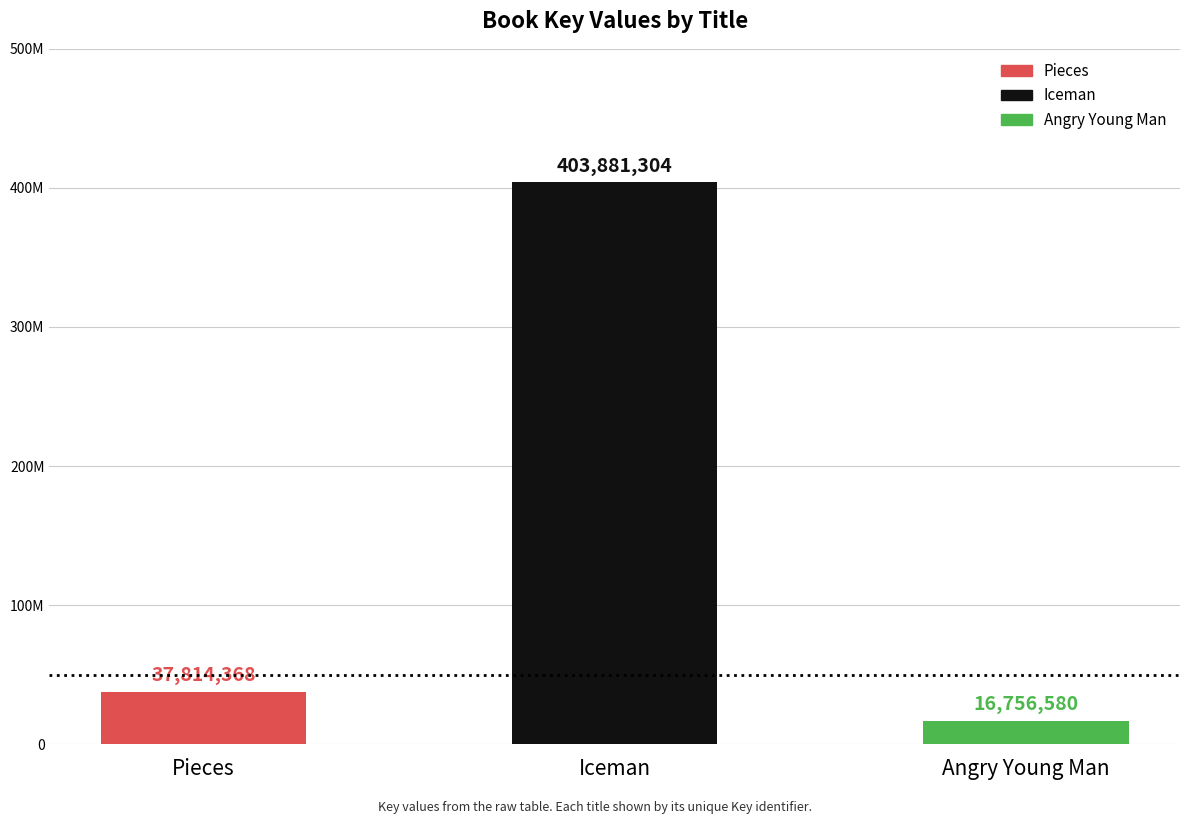

Reading left to right, what are all the values shown in this chart?

Pieces=37814368	Iceman=403881304	Angry Young Man=16756580